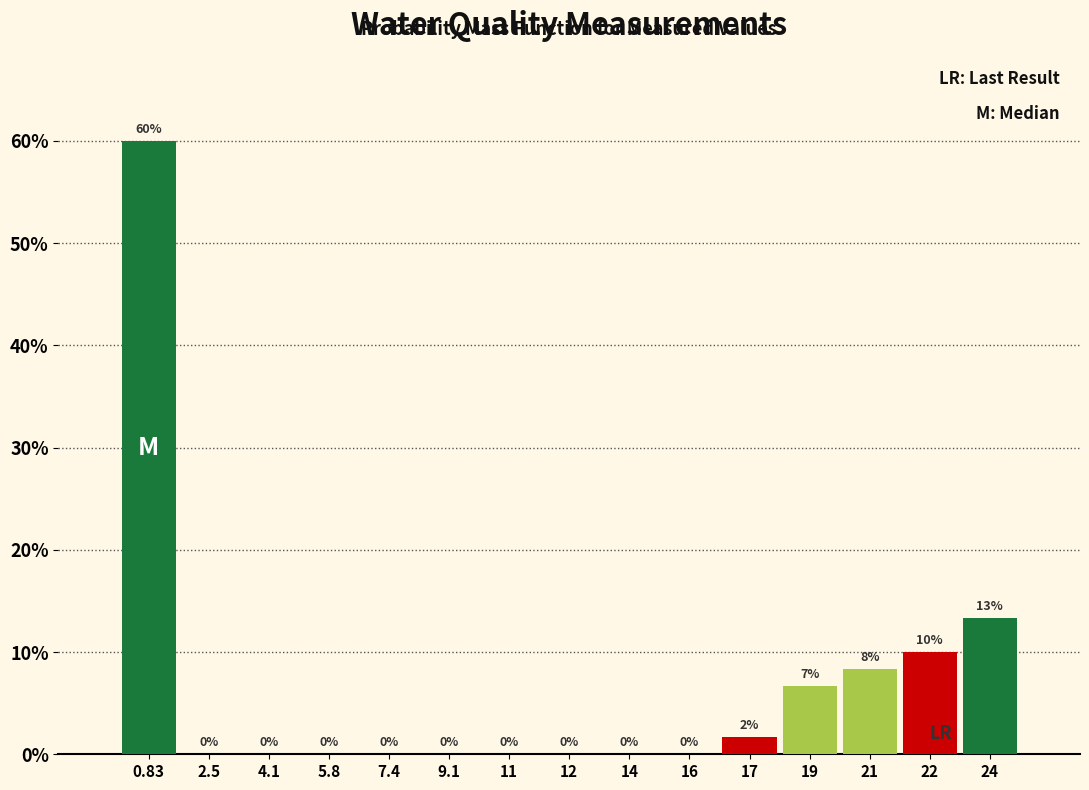

True or false: the data shows 60.0 at 0.83.

True